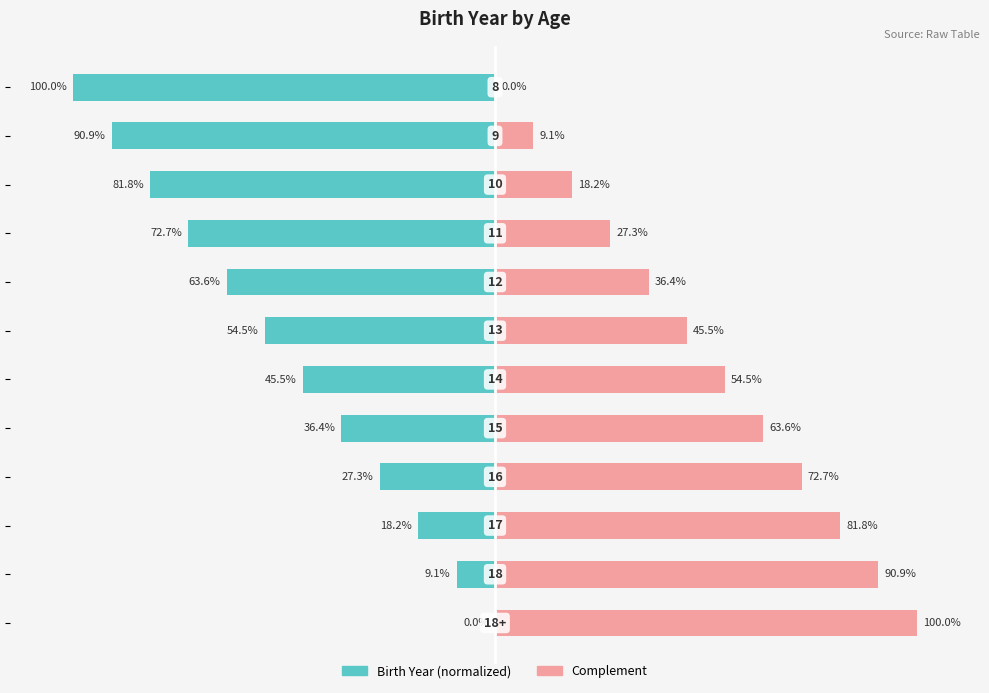

What are all the series names shown in the legend?

Birth Year (normalized), Complement